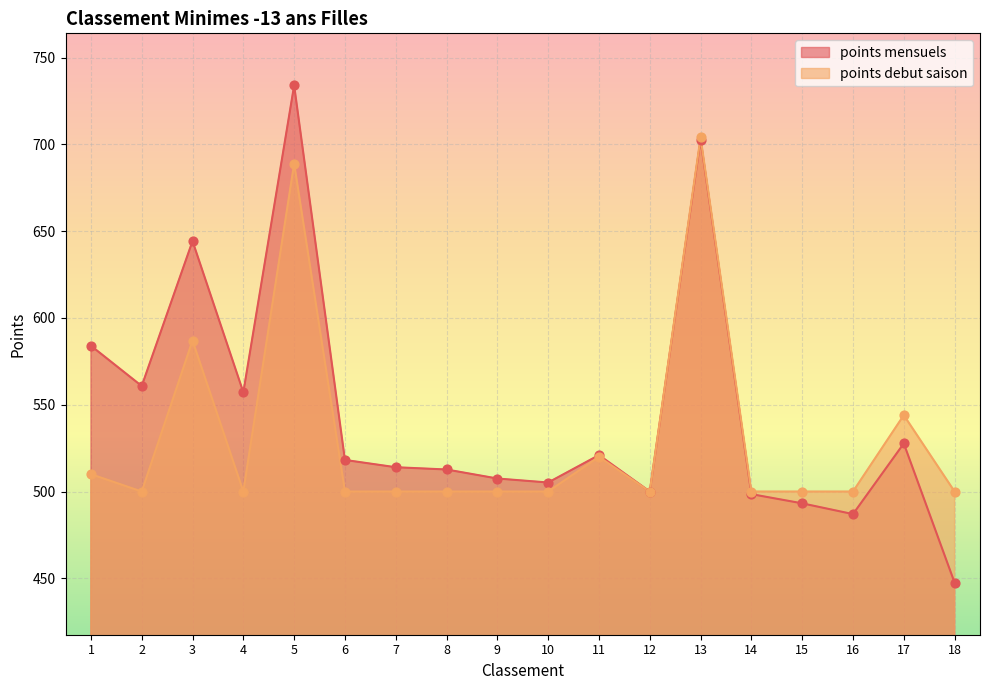

At how many categories does at least one series exceed 514?

9